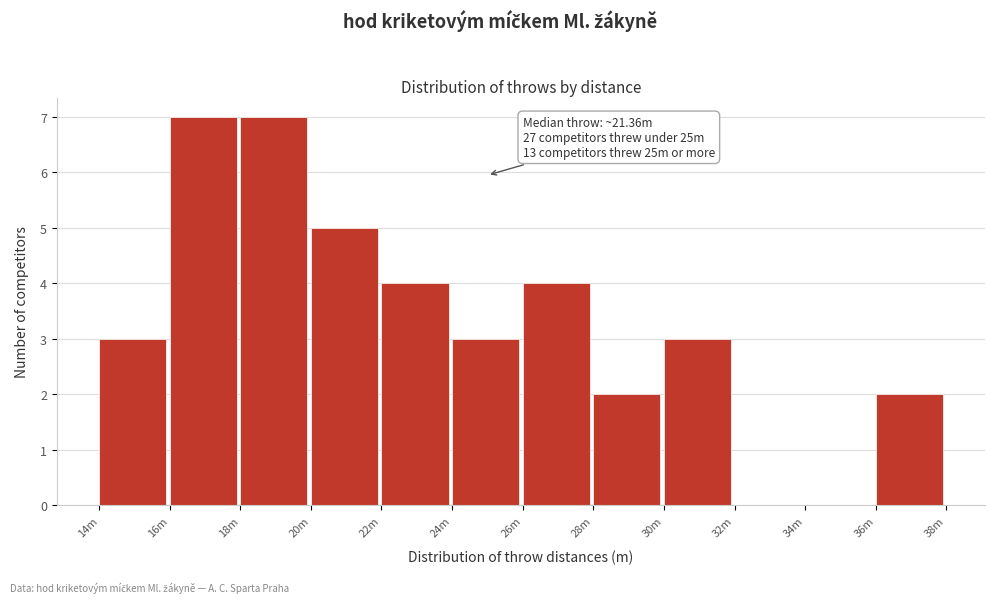

Reading left to right, what are all the values shown in this chart?

14m=3	16m=7	18m=7	20m=5	22m=4	24m=3	26m=4	28m=2	30m=3	32m=0	34m=0	36m=2